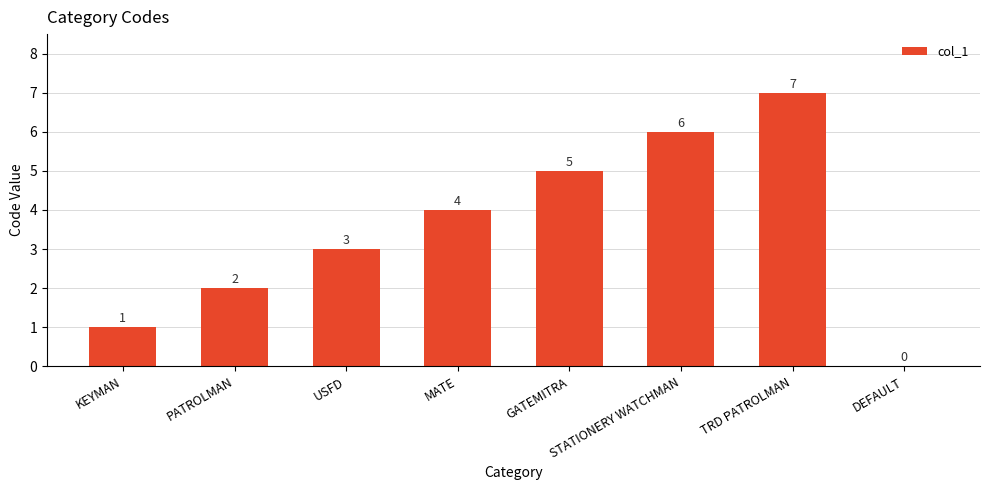

What is the difference between the values at PATROLMAN and GATEMITRA?

3